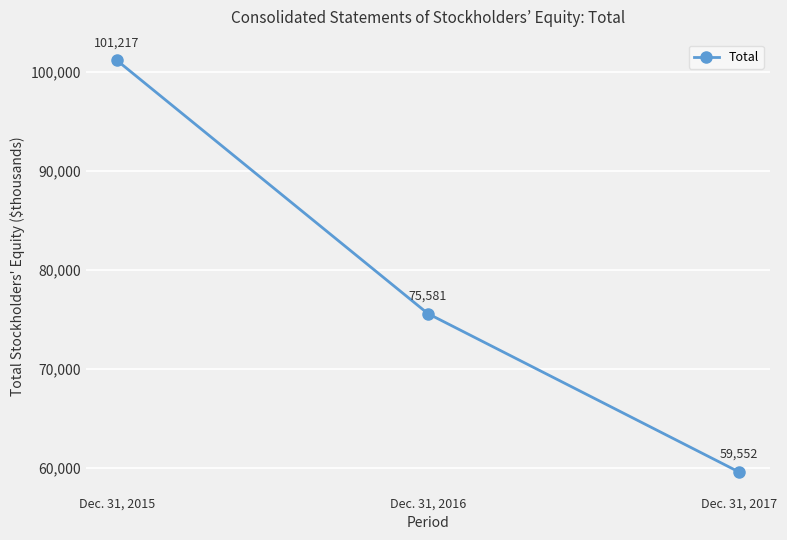

How many distinct data groups are displayed?

1